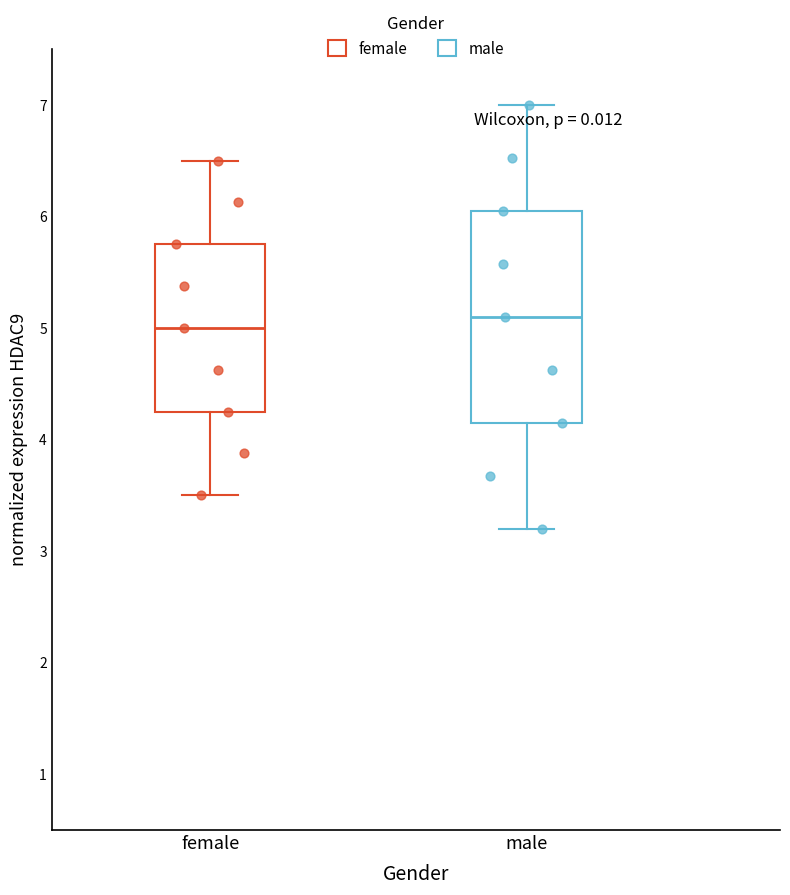

Reading left to right, transcribe this box plot: for each box, give where its median line is, the range the box spans, and where its two whiskers end, as read against the y-axis. The values are not printed on the chart, so give them approximately, as read against the axis.

female: median 5.0, box 4.3 to 5.8, whiskers 3.5 to 6.5
male: median 5.1, box 4.2 to 6.1, whiskers 3.2 to 7.0